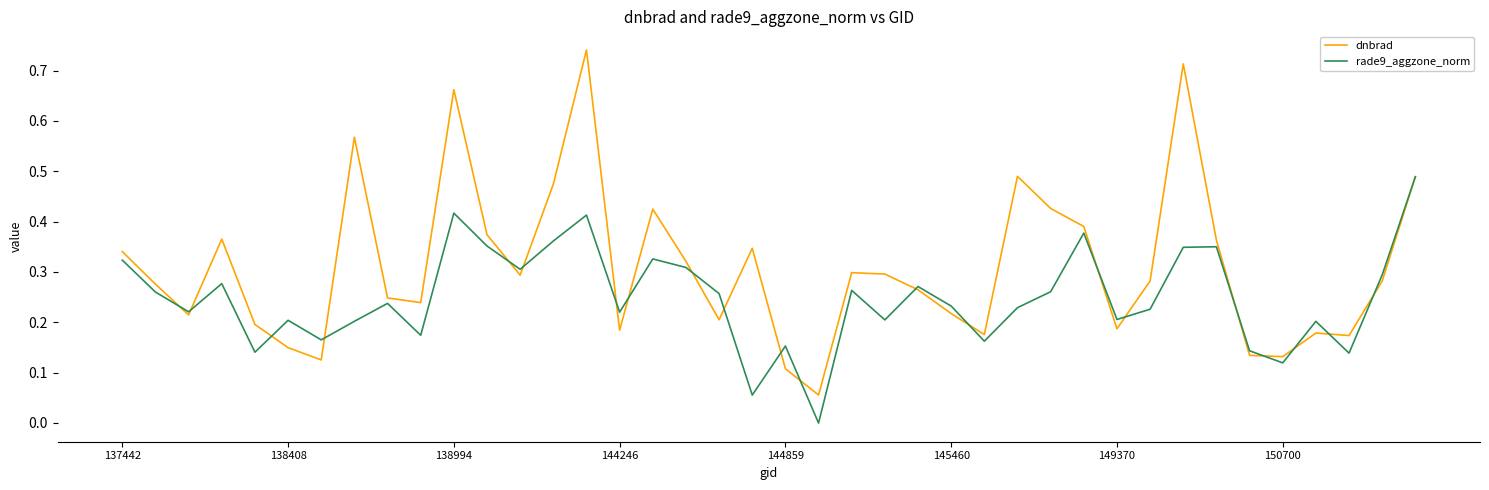

Which series has the largest range (max minus min)?

dnbrad